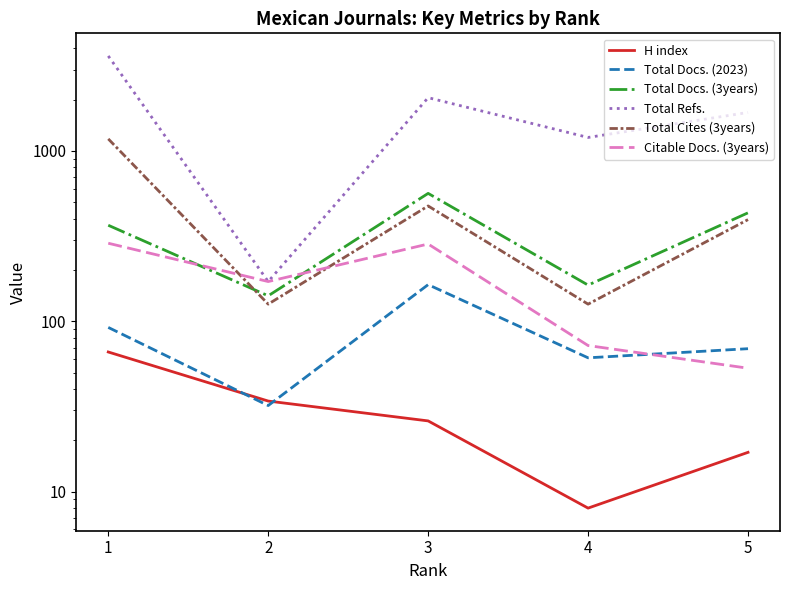

Reading left to right, what are all the values shown in this chart?

H index: 1=66	2=34	3=26	4=8	5=17
Total Docs. (2023): 1=92	2=32	3=164	4=61	5=69
Total Docs. (3years): 1=366	2=141	3=563	4=163	5=433
Total Refs.: 1=3608	2=171	3=2053	4=1199	5=1681
Total Cites (3years): 1=1176	2=126	3=475	4=126	5=395
Citable Docs. (3years): 1=287	2=171	3=284	4=72	5=53